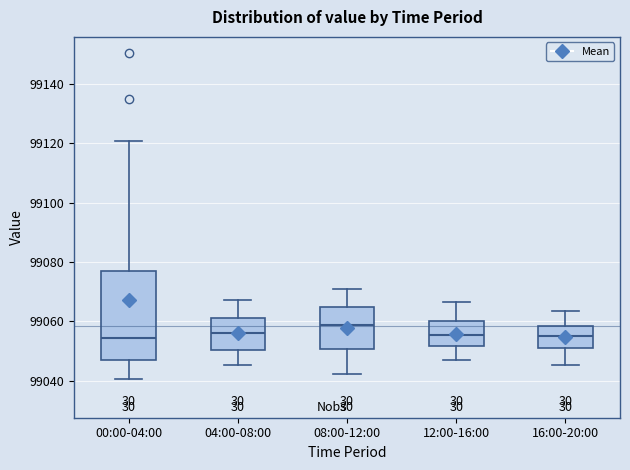

Reading left to right, transcribe this box plot: for each box, give where its median line is, the range the box spans, and where its two whiskers end, as read against the y-axis. The values are not printed on the chart, so give them approximately, as read against the axis.

00:00-04:00: median 99054, box 99048 to 99078, whiskers 99040 to 99120
04:00-08:00: median 99056, box 99050 to 99062, whiskers 99046 to 99068
08:00-12:00: median 99058, box 99050 to 99064, whiskers 99042 to 99070
12:00-16:00: median 99056, box 99052 to 99060, whiskers 99046 to 99066
16:00-20:00: median 99054, box 99050 to 99058, whiskers 99046 to 99064